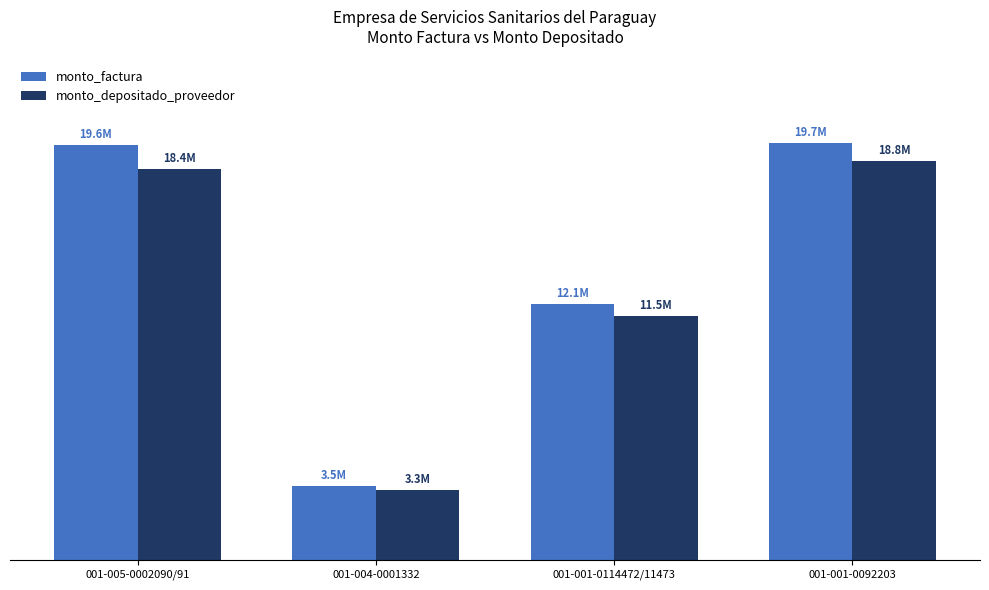

What is the sum of the monto_factura values at 001-001-0092203 and 001-005-0002090/91?

39269950